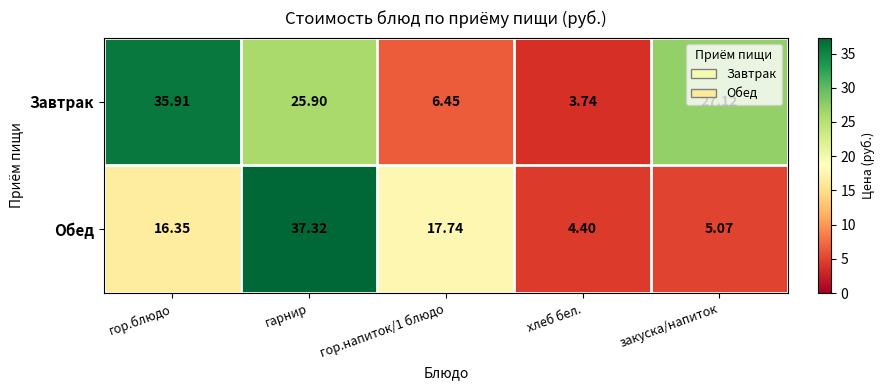

Which series has the largest total across all categories?

Завтрак